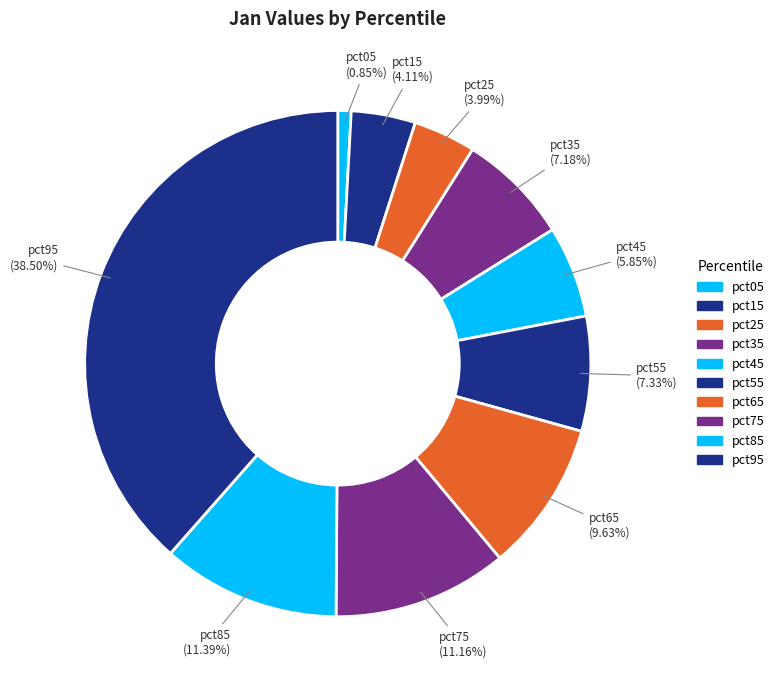

Is there any slice that represents more than half of the pie?

No